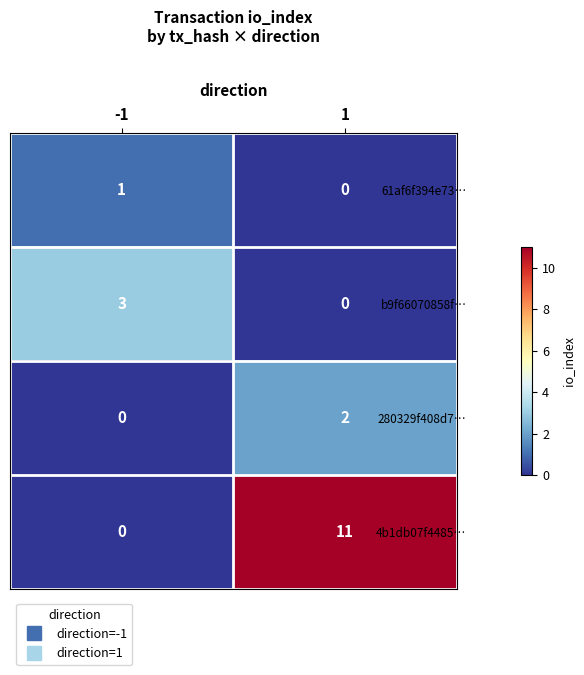

What is the approximate value of 4b1db07f4485… at 1, to the nearest 5?

10